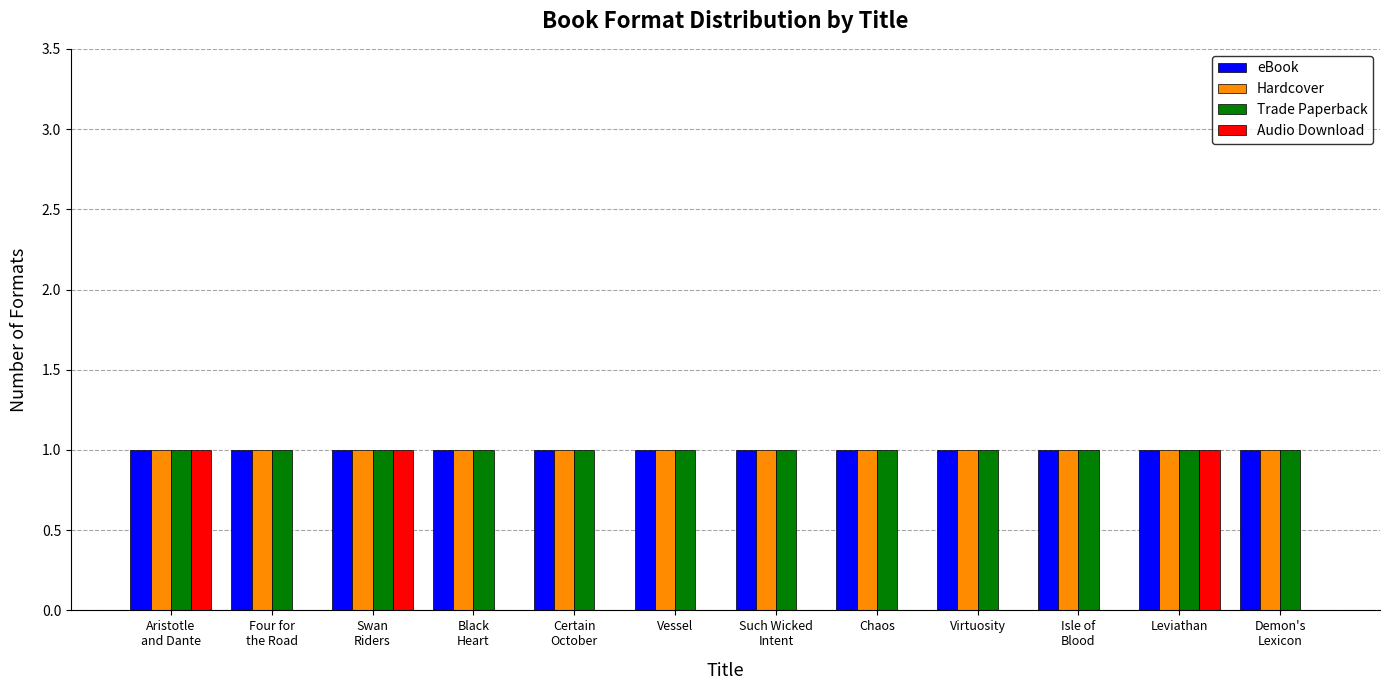

The value of eBook at Chaos is 1. True or false?

True